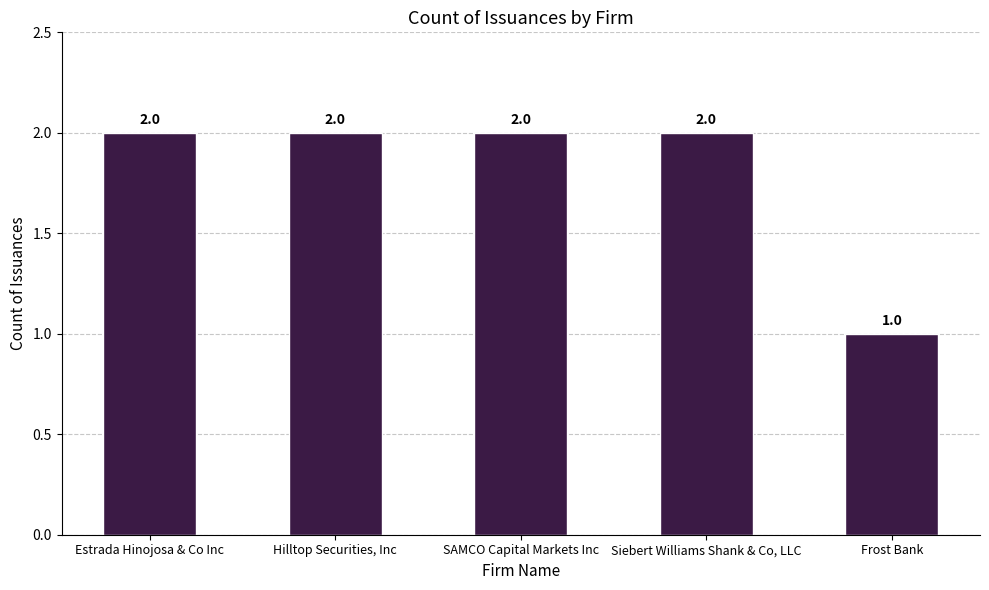

Count the values in the range 2 to 3.

4